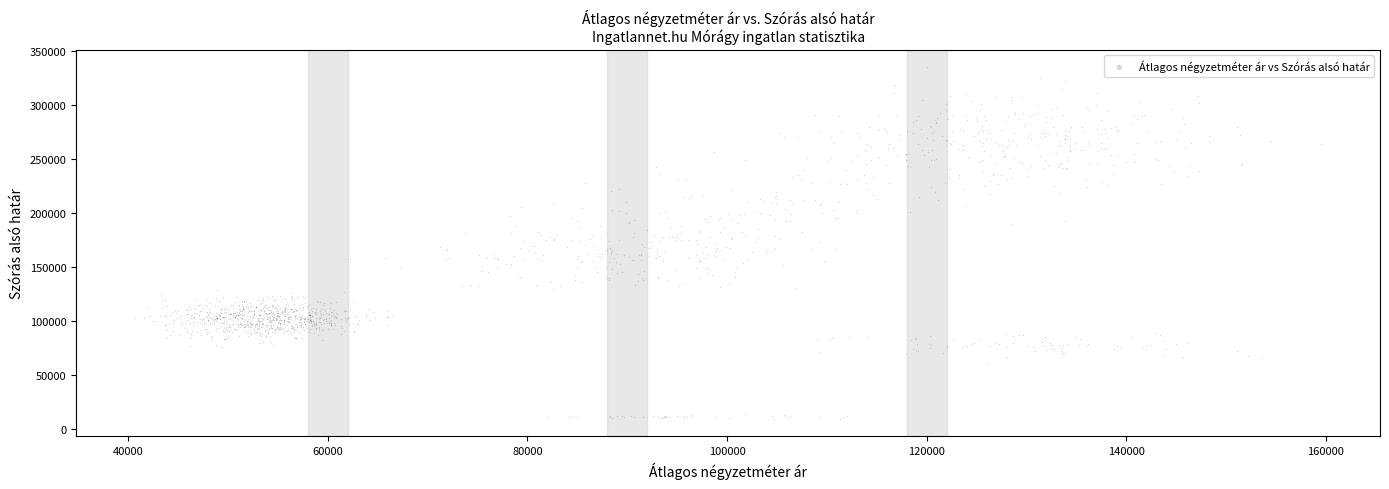

What is the range of Y values (max minus min)?

325782.0